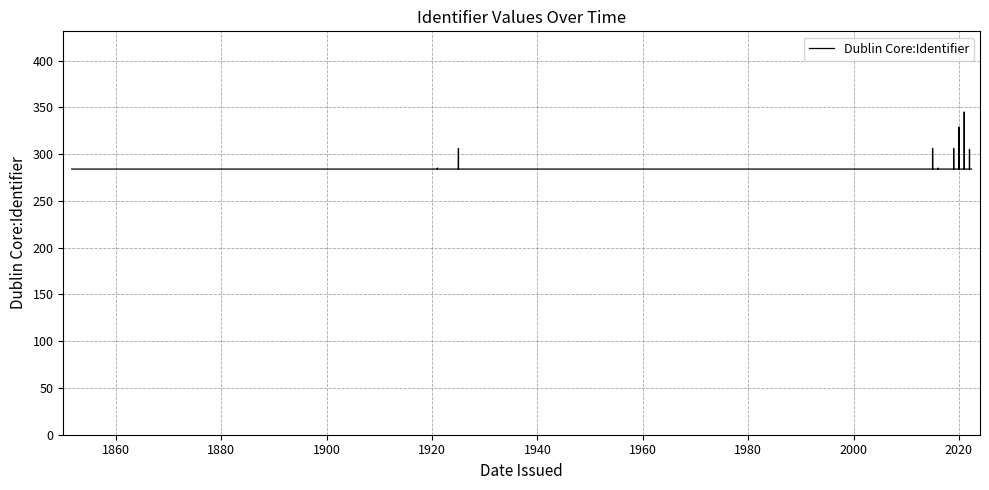

What is the greatest value displayed?

345